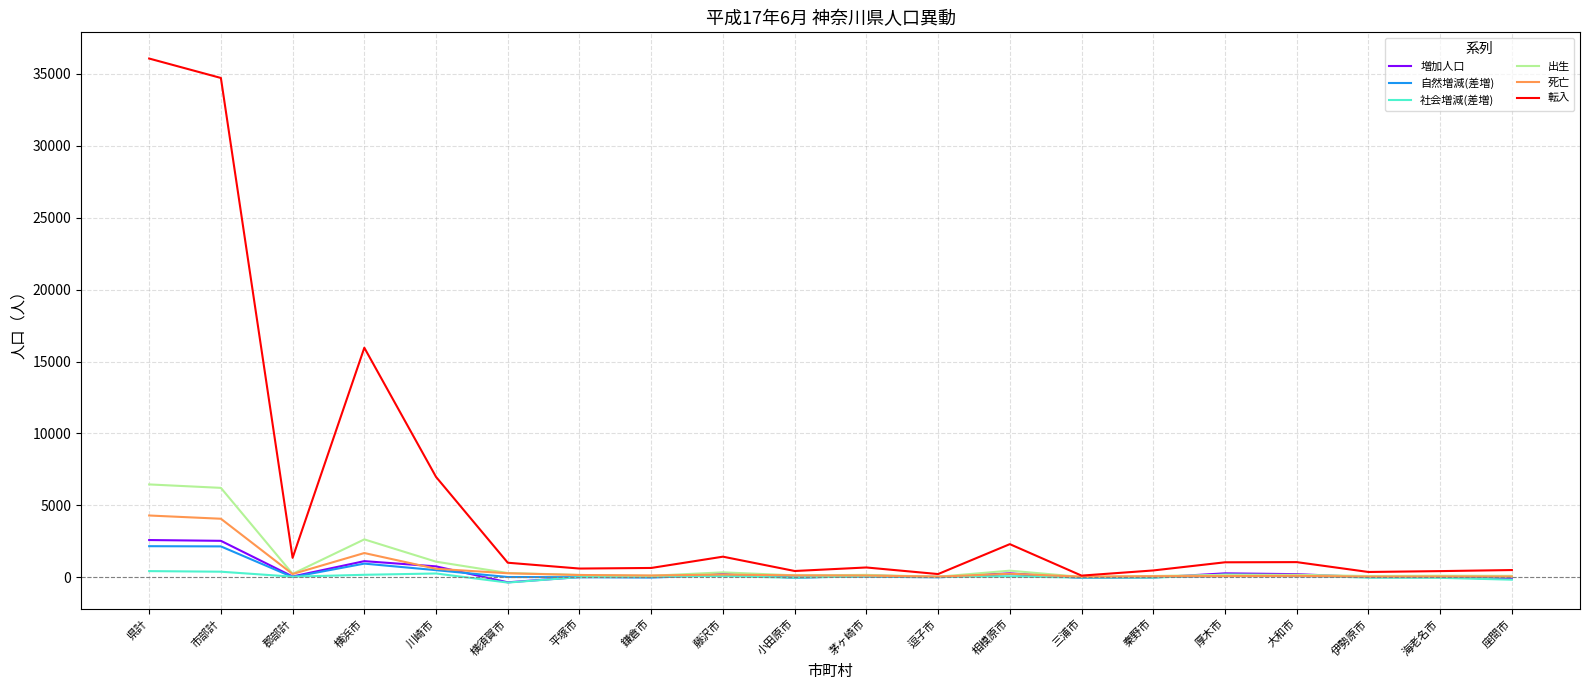

What is the maximum value shown in the chart?

36072